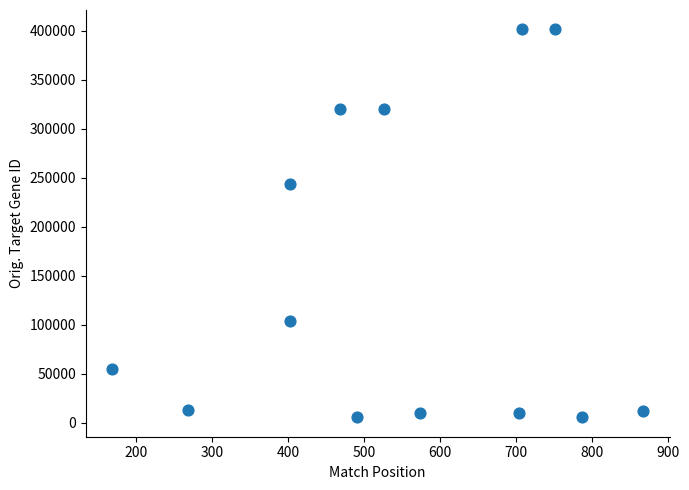

What Y value in the scatter plot is closest to 203451?

243813